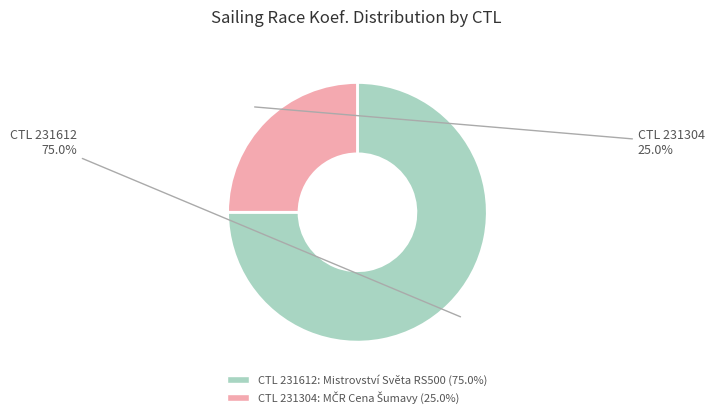

Is there a majority slice in this chart?

Yes